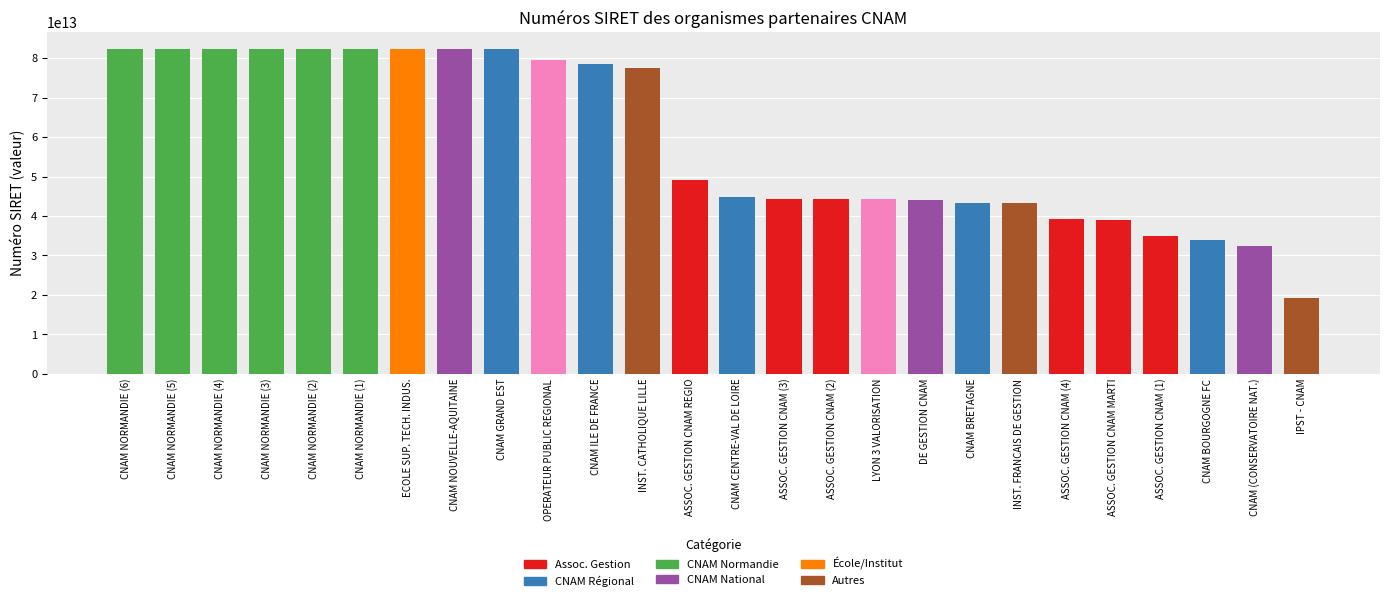

Between 16 and 21, which is larger?

16